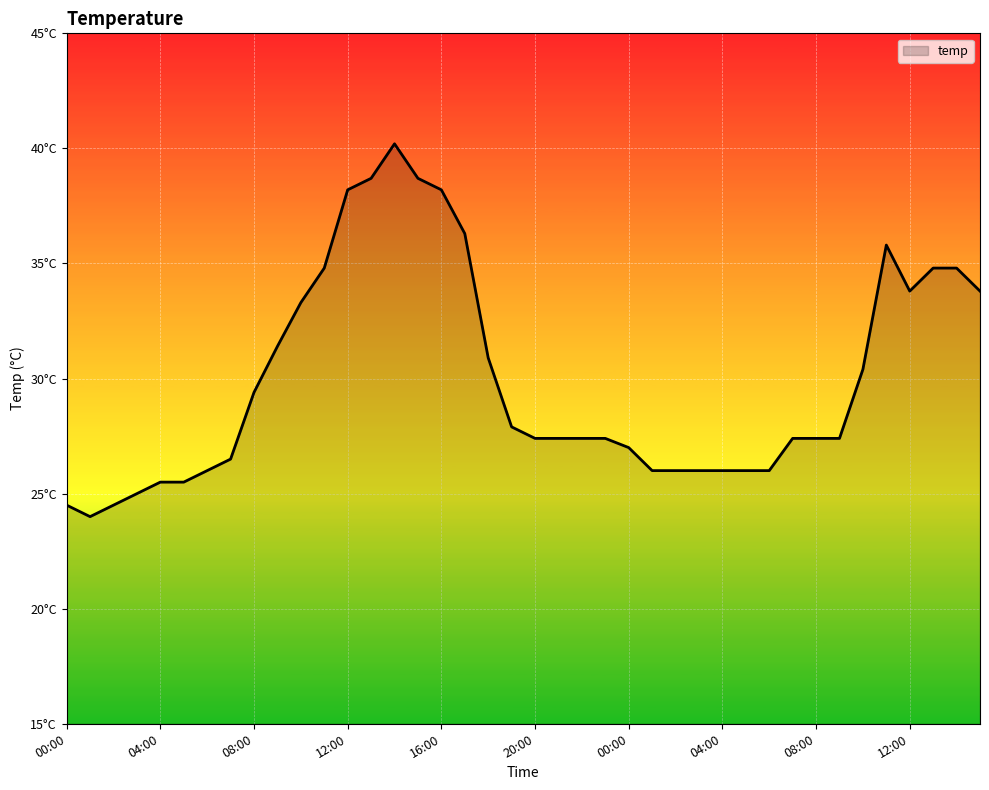

At which category does the chart reach its minimum across all series?

01:00